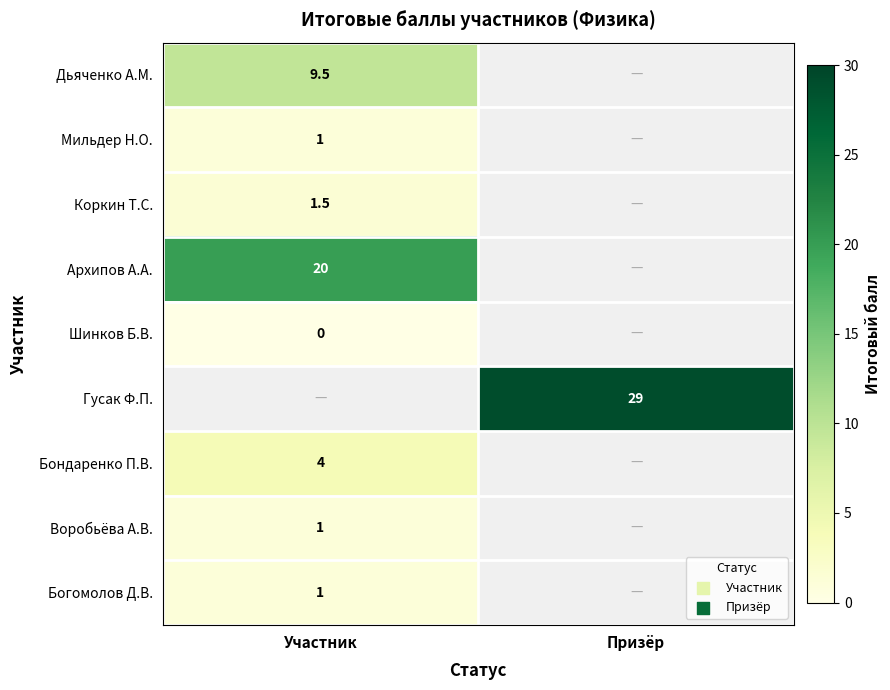

At how many categories does at least one series exceed 10?

2